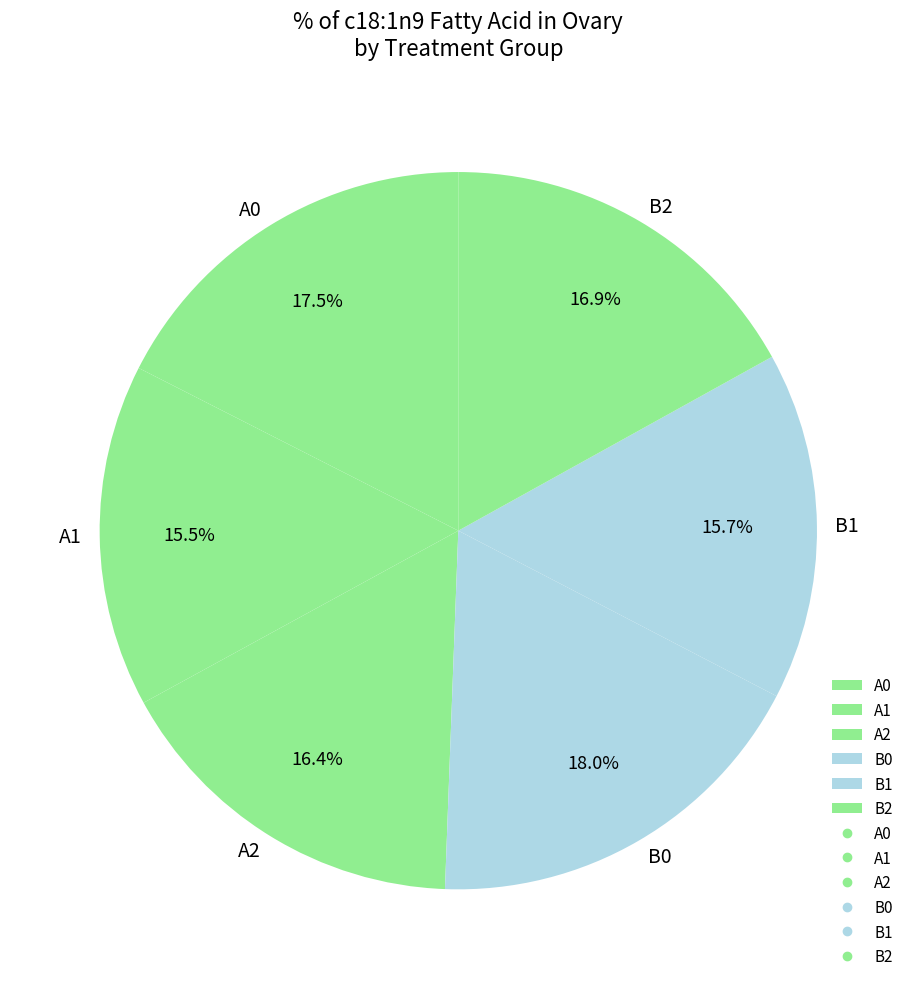

What portion of the pie excludes A1?

84.5%